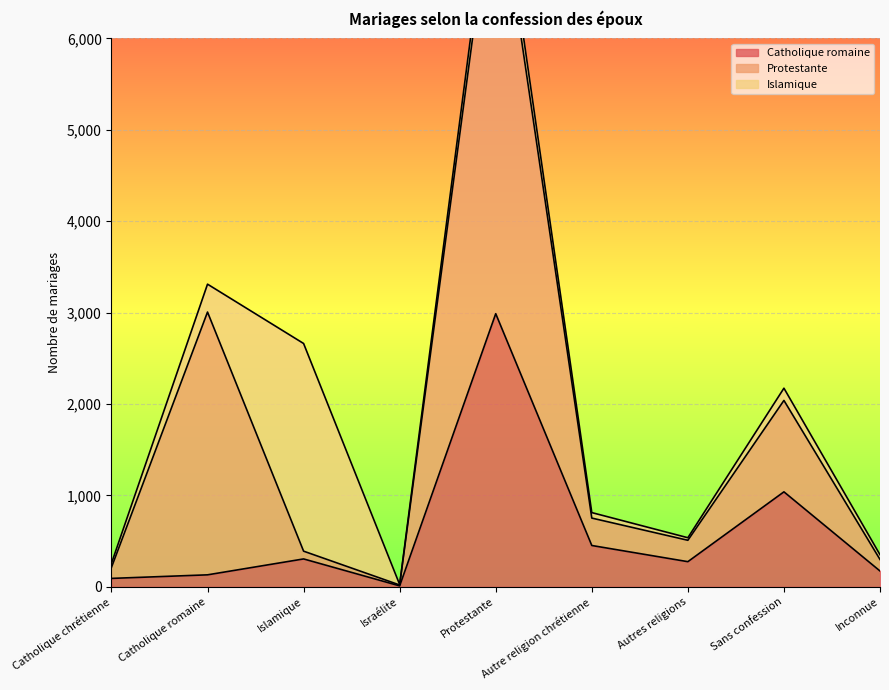

The Protestante series shows 2875 at Catholique romaine. True or false?

True